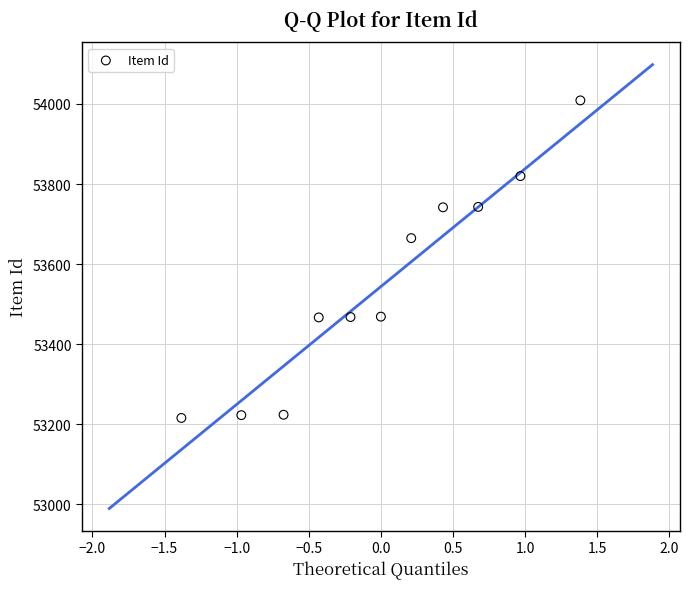

What Y value in the scatter plot is closest to 53612?

53665